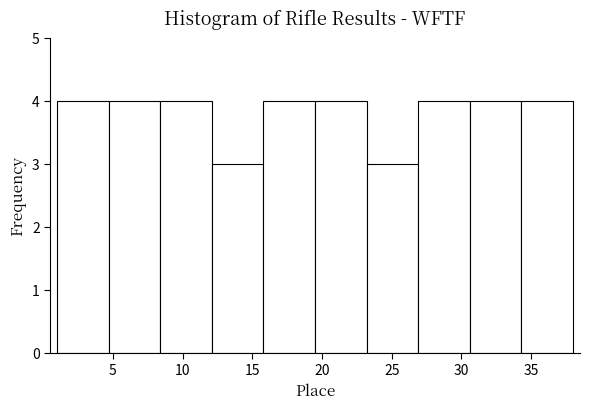

Reading left to right, transcribe this chart: for each bar, give the range it covers on the x-axis and its height. Neither the bar edges nor the heights are printed on the chart, so give them approximately, as read against the axes.

1.0 to 4.7: 4
4.7 to 8.4: 4
8.4 to 12.1: 4
12.1 to 15.8: 3
15.8 to 19.5: 4
19.5 to 23.2: 4
23.2 to 26.9: 3
26.9 to 30.6: 4
30.6 to 34.3: 4
34.3 to 38.0: 4